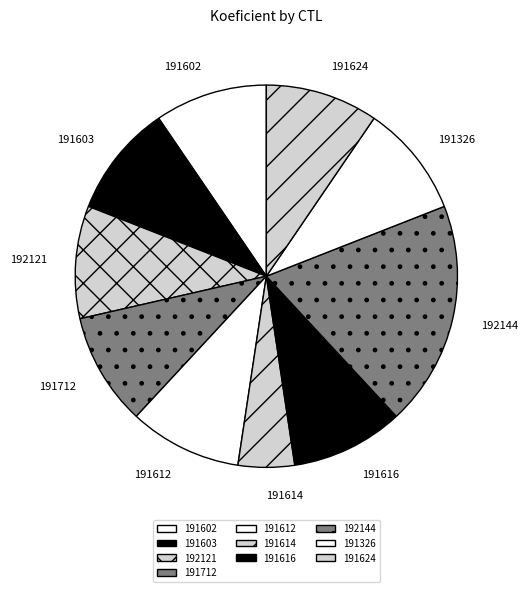

Is 191624 the majority of the pie?

No